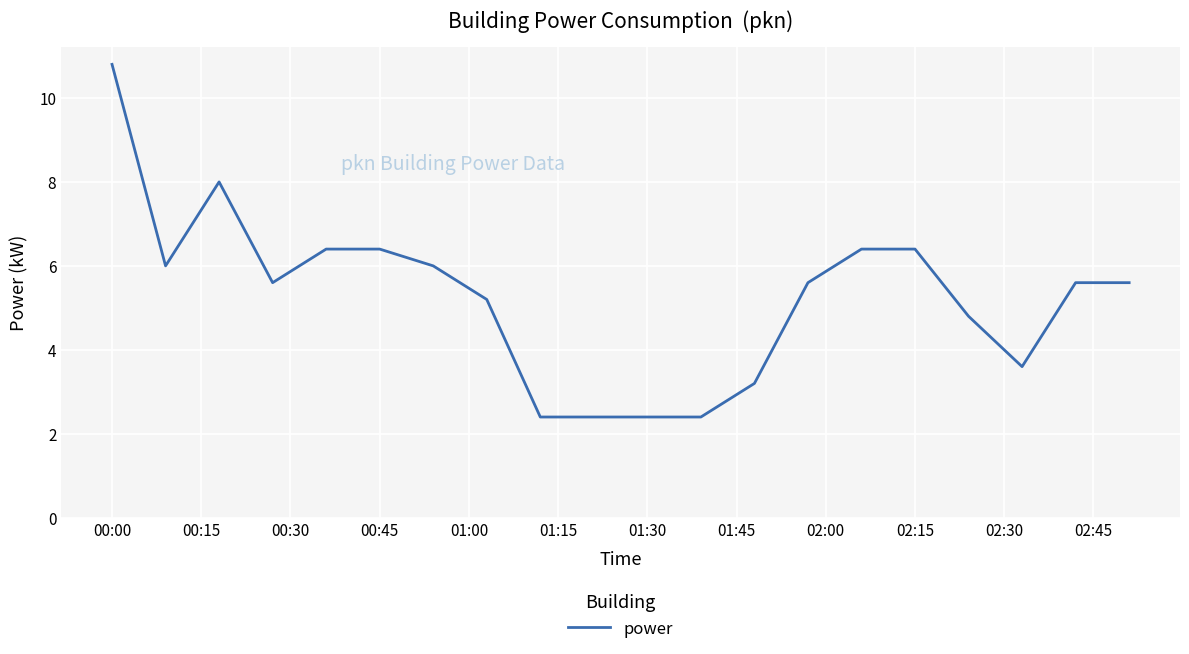

What is the greatest value displayed?

10.8